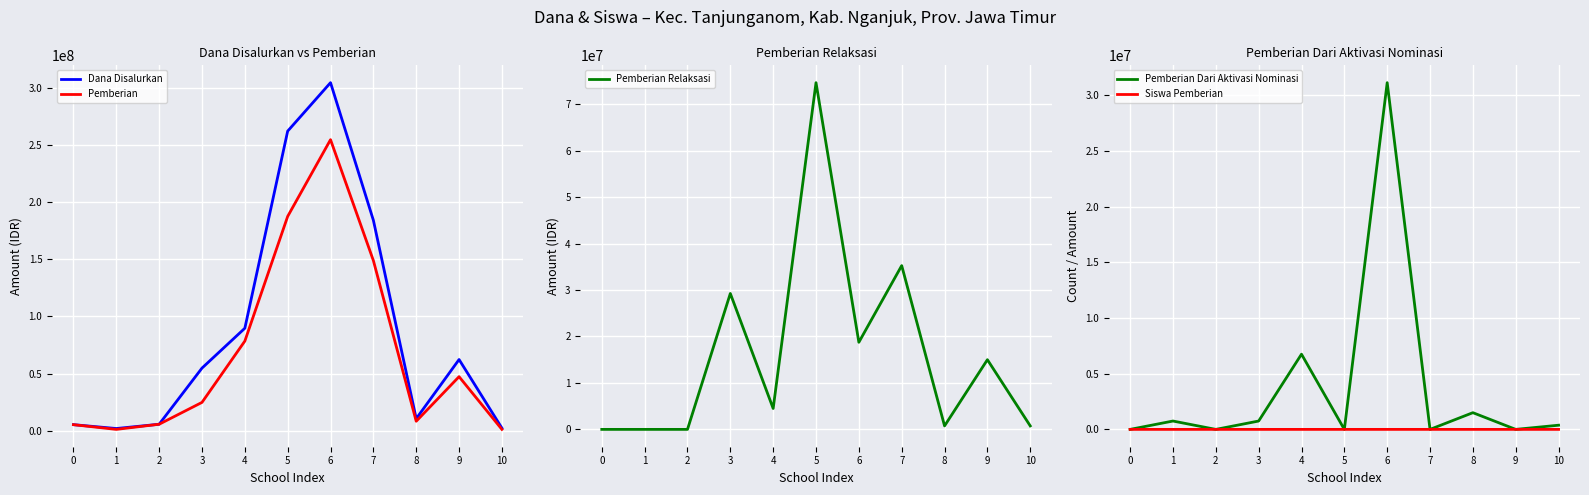

Where is Siswa Pemberian nearest to the value 208?

7